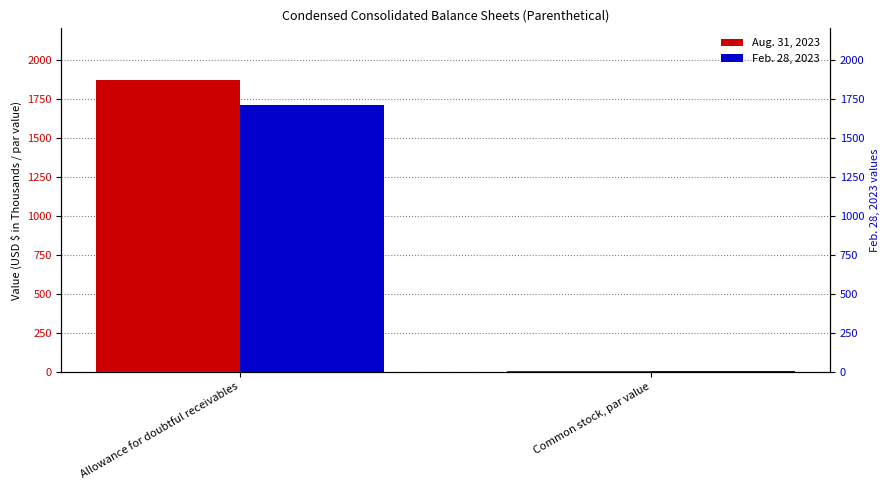

What is the label of the 2nd bar from the left?

Common stock, par value